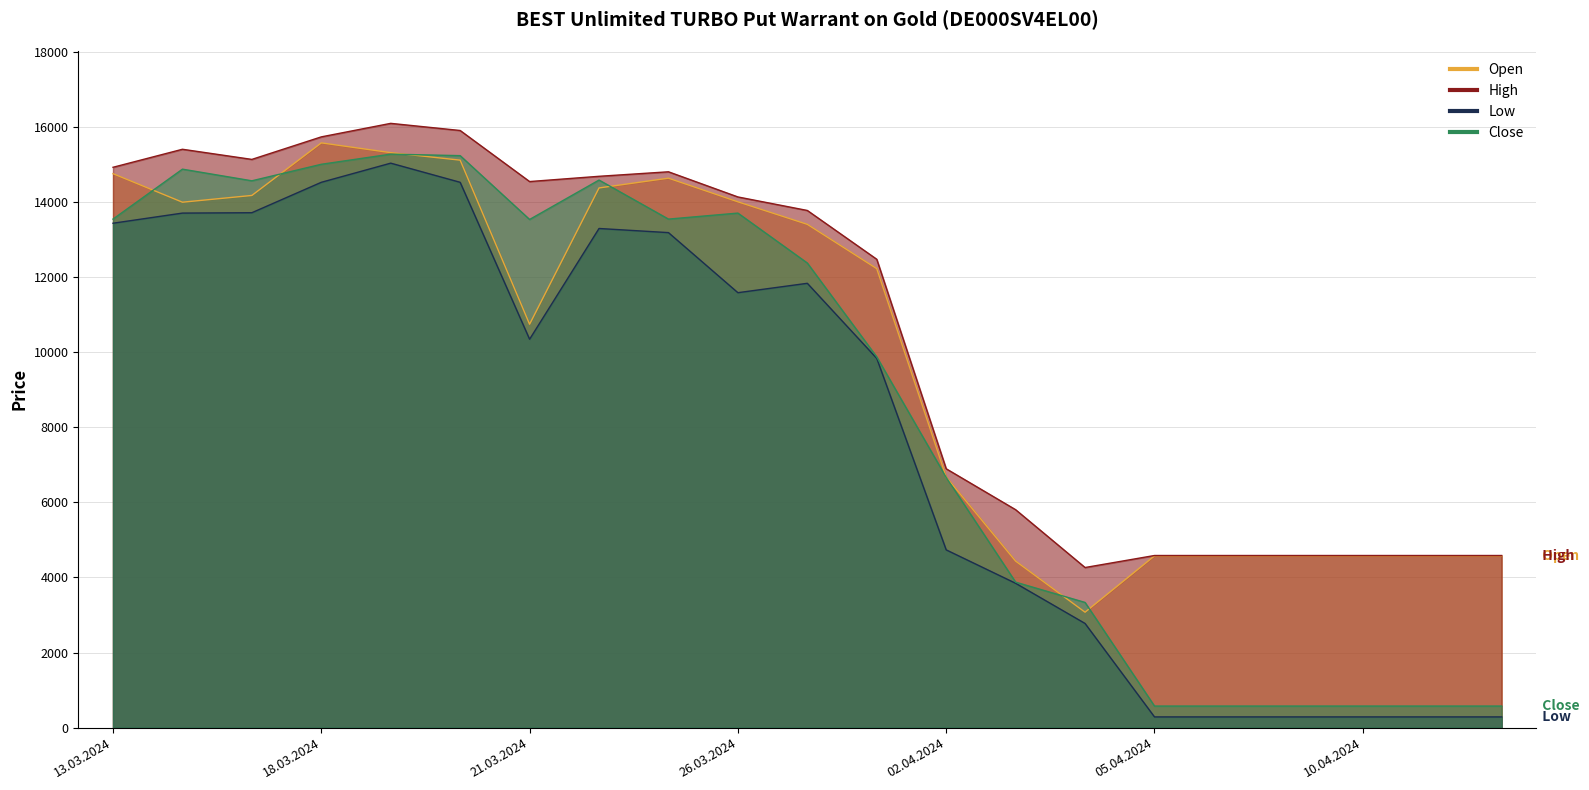

What position from the left is 13.03.2024?

1